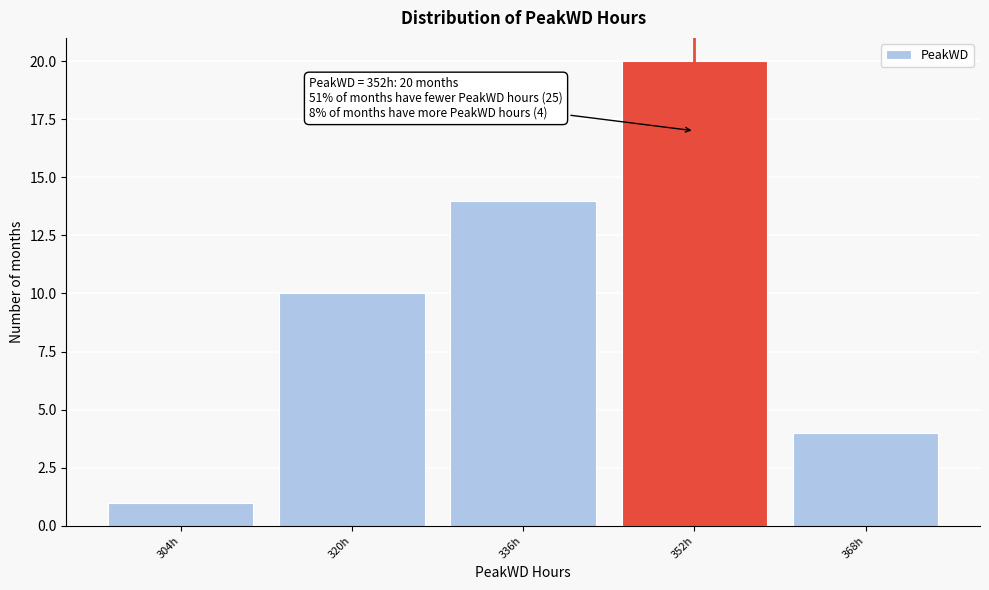

Which range on the x-axis has the tallest bar?

344 to 360